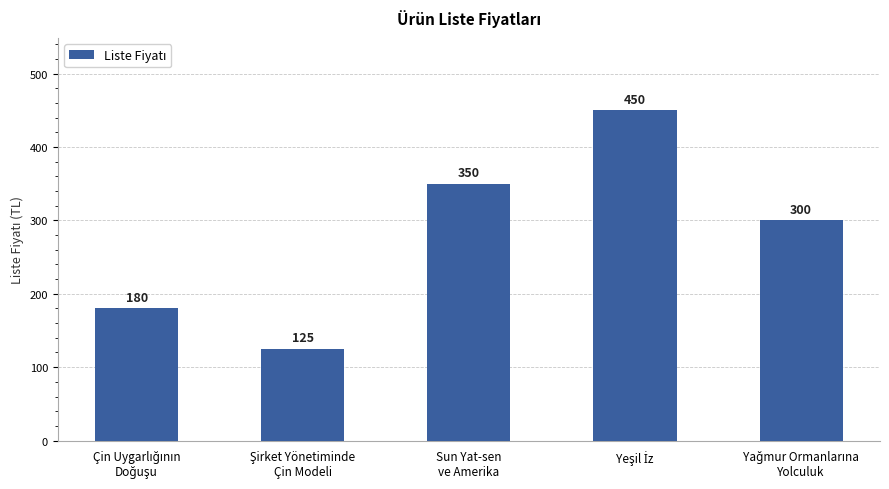

What is the difference between the maximum and minimum values?

325